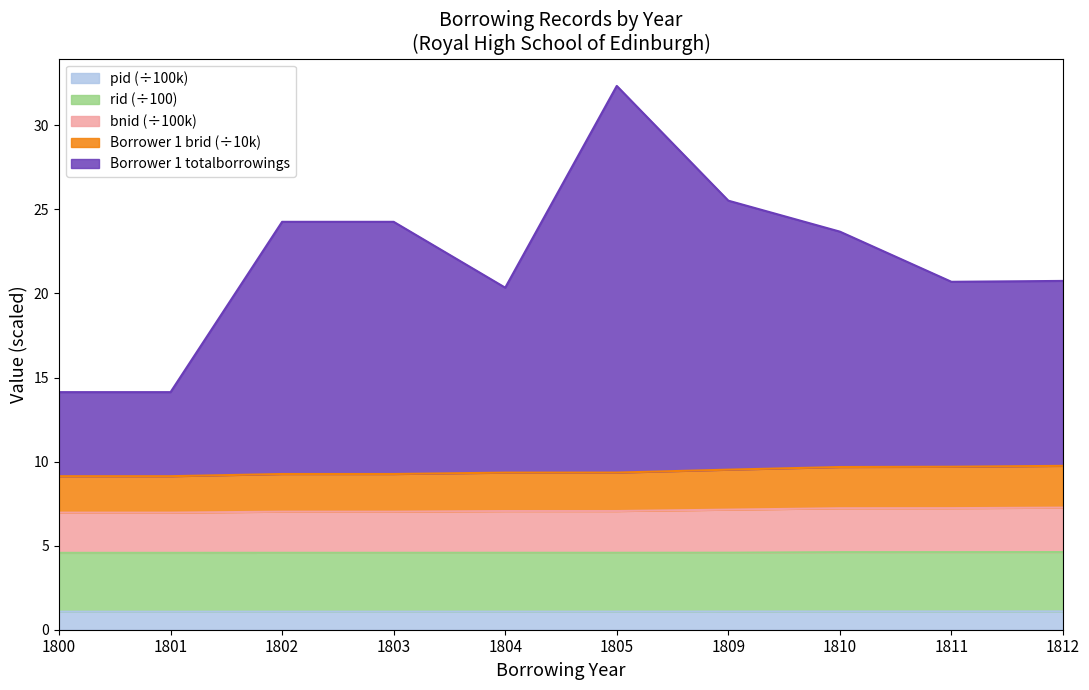

True or false: bnid and Borrower 1 brid intersect in this chart.

False